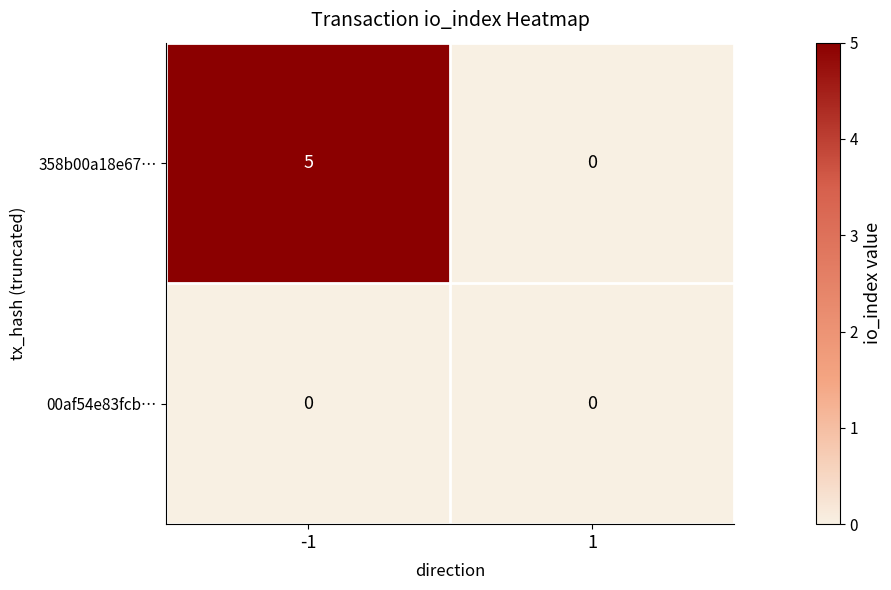

The value of 358b00a18e67… at 1 is -3. True or false?

False